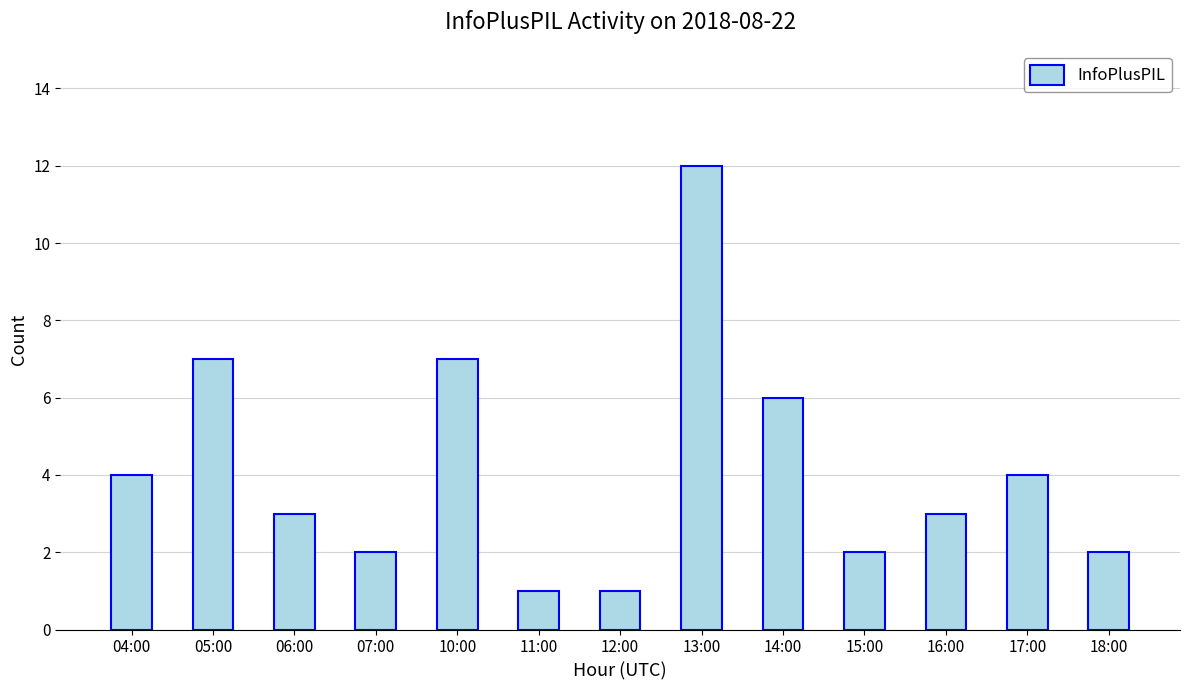

Approximately how many times larger is the value at 13:00 compared to 05:00?

1.7